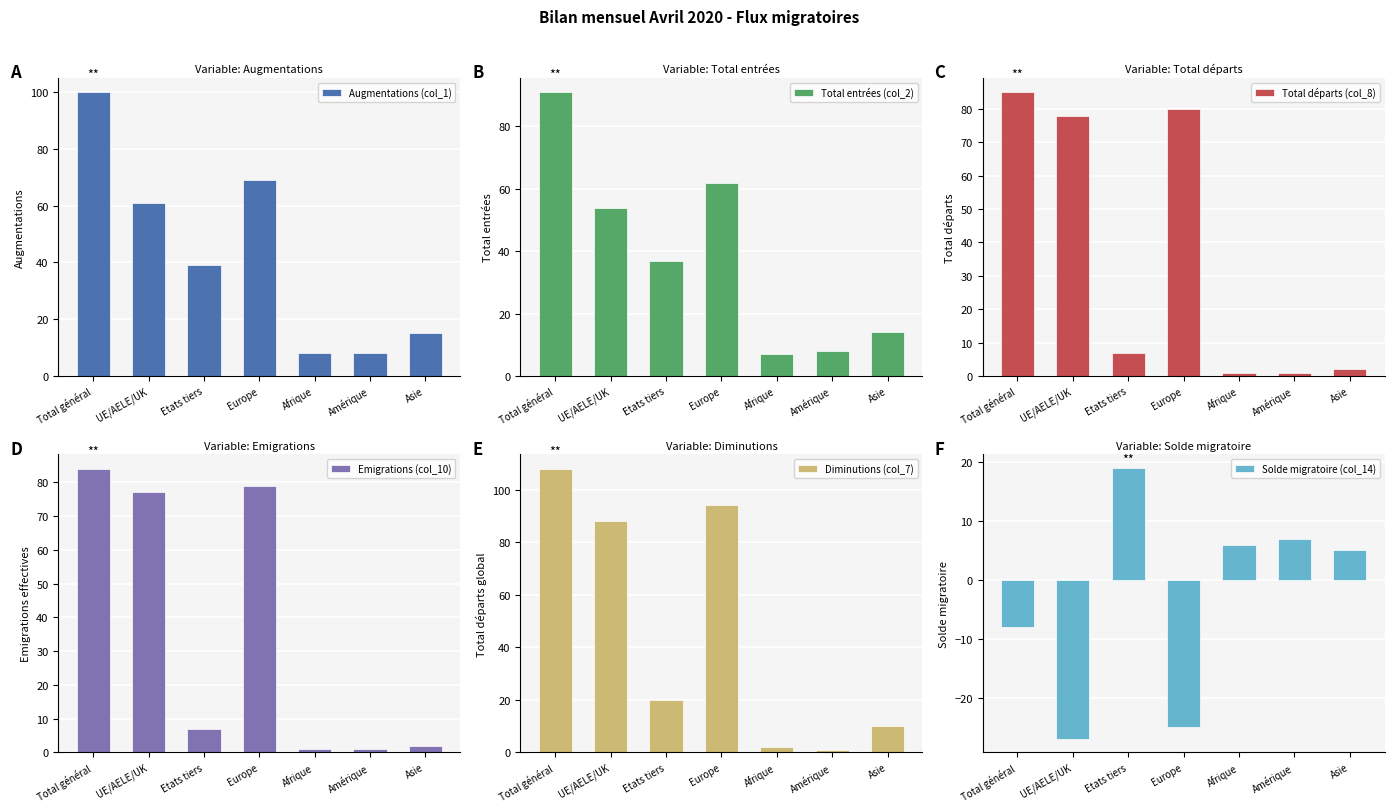

How many values in the Total entrées (col_2) series are below 37?

3